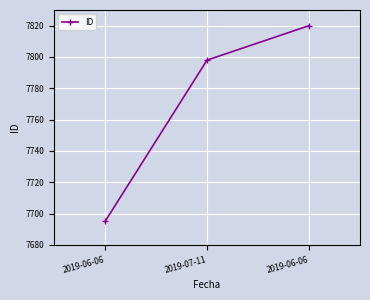

What is the value of the 3rd point from the left?

7695